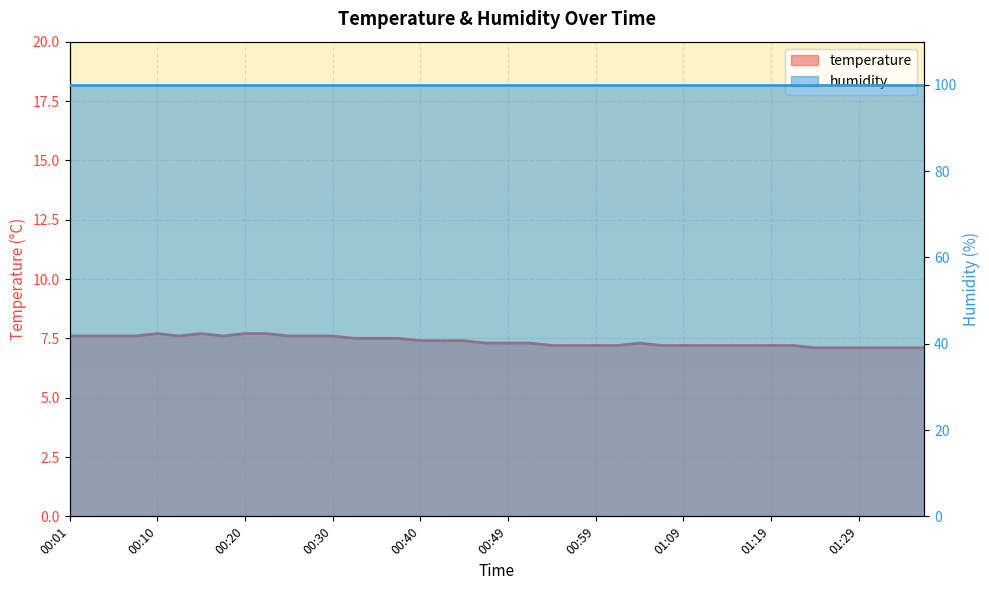

Which category has the highest value across all series?

00:10